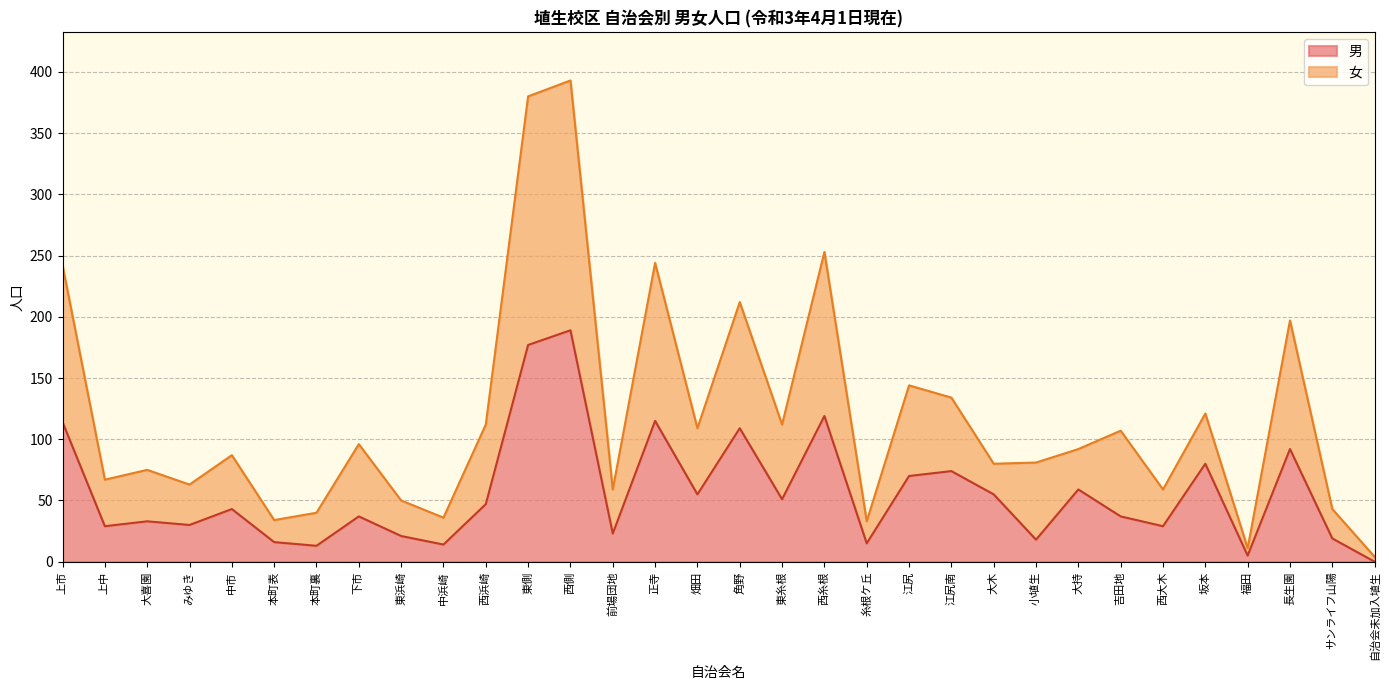

What is the highest value of the 女 series?

204